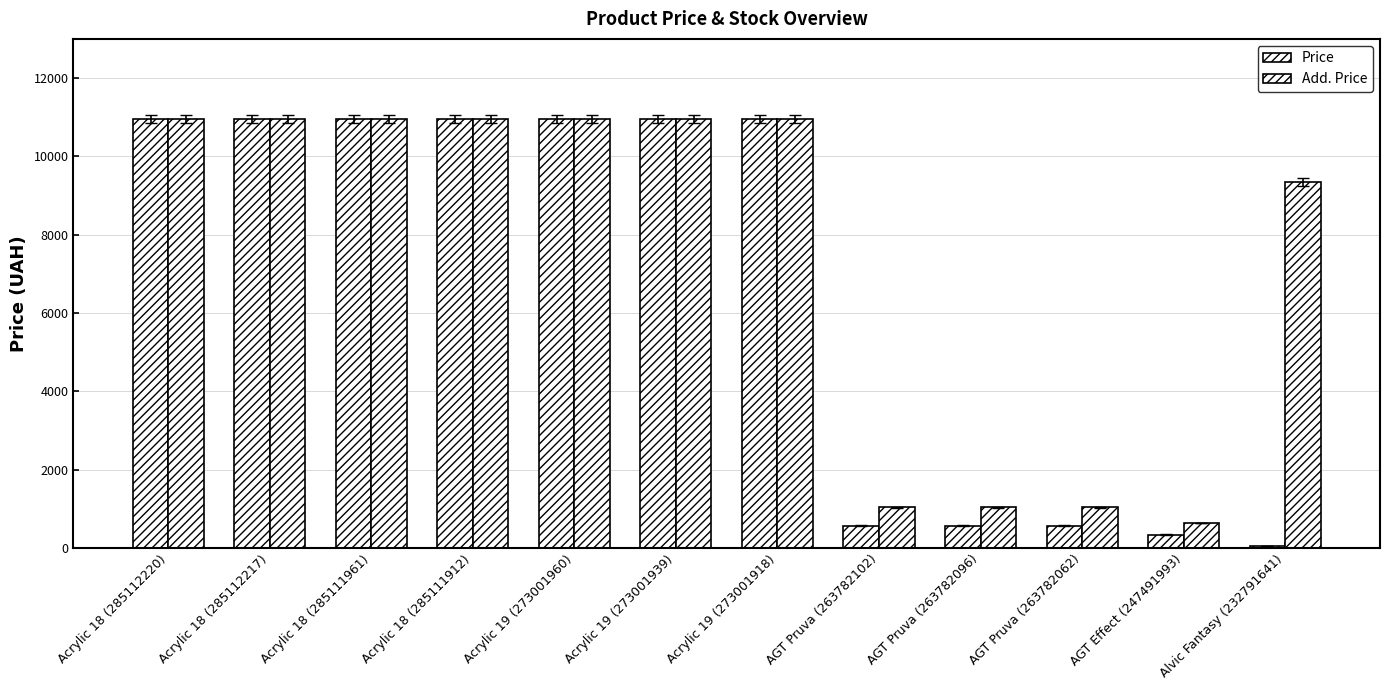

How many bars are there in each group?

2